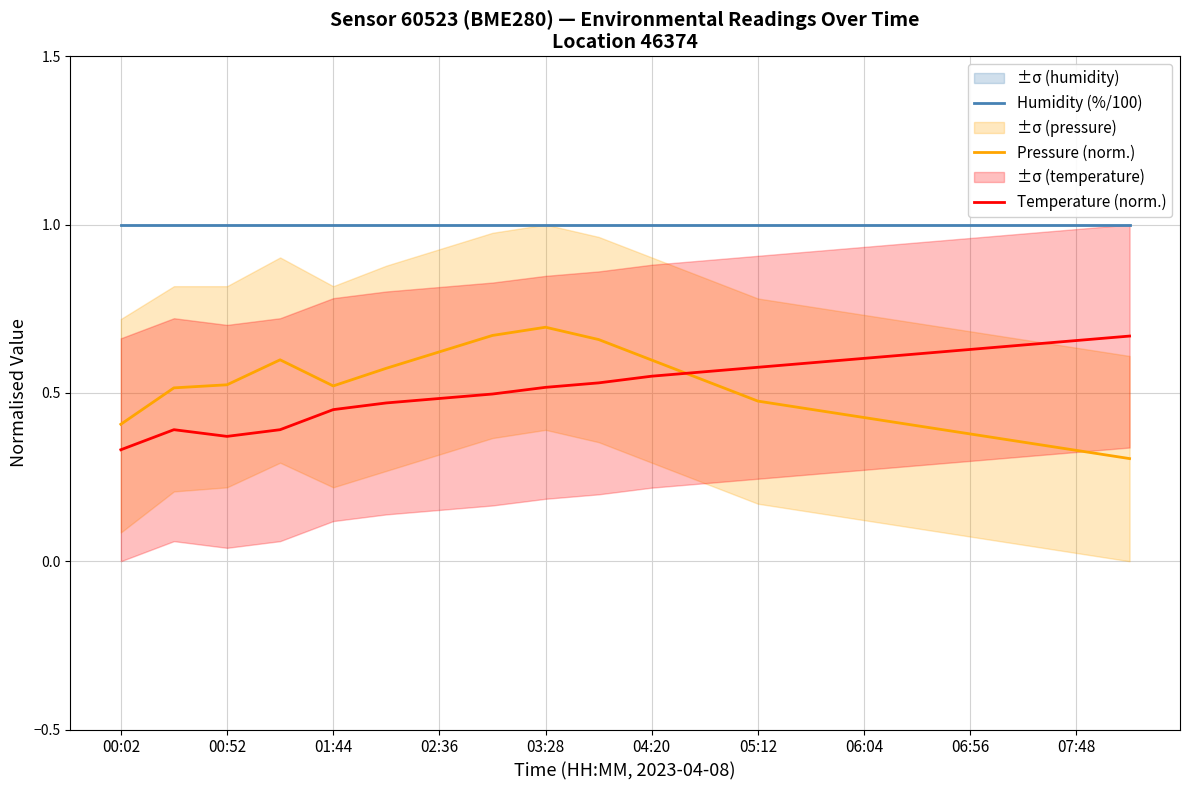

How many lines are shown in the chart?

3